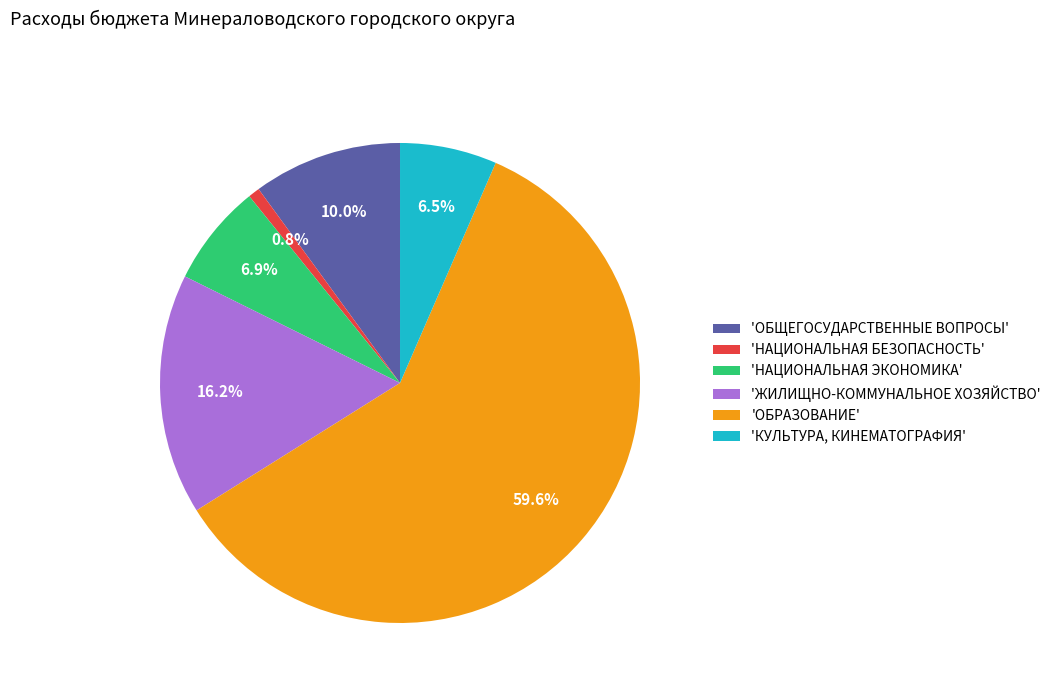

Which has a higher value, 'НАЦИОНАЛЬНАЯ ЭКОНОМИКА' or 'ОБЩЕГОСУДАРСТВЕННЫЕ ВОПРОСЫ'?

'ОБЩЕГОСУДАРСТВЕННЫЕ ВОПРОСЫ'